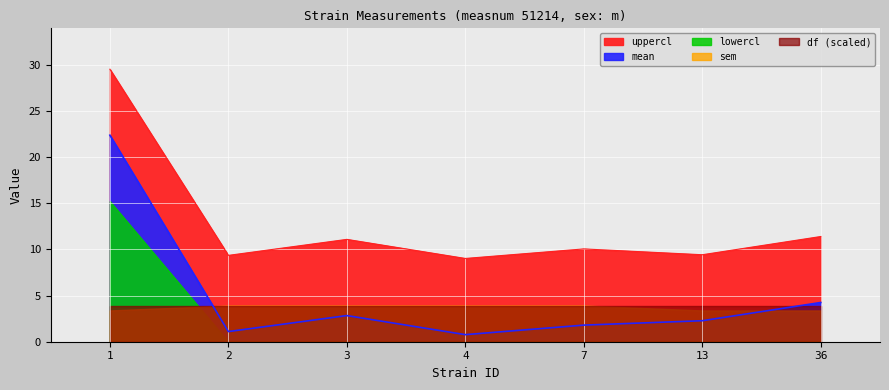

The value of uppercl at 3 is 11.1. True or false?

True